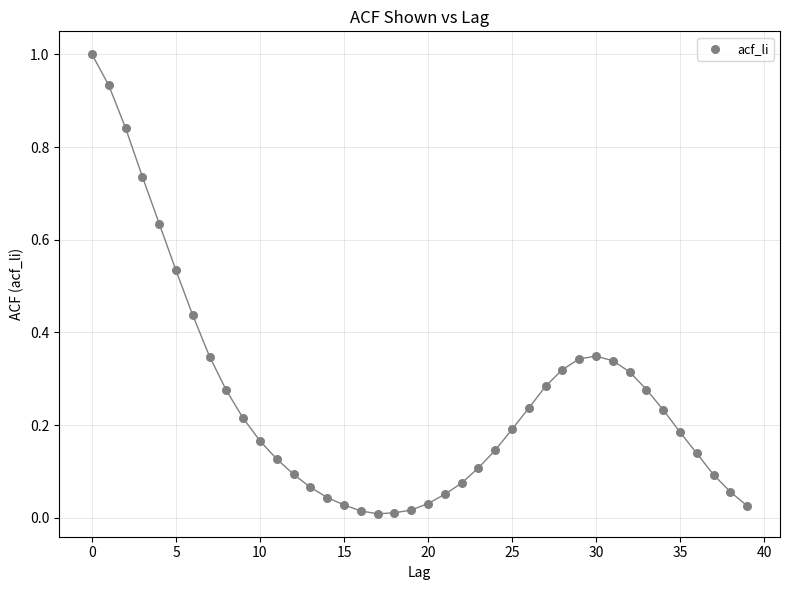

How many points are shown in the scatter plot?

40